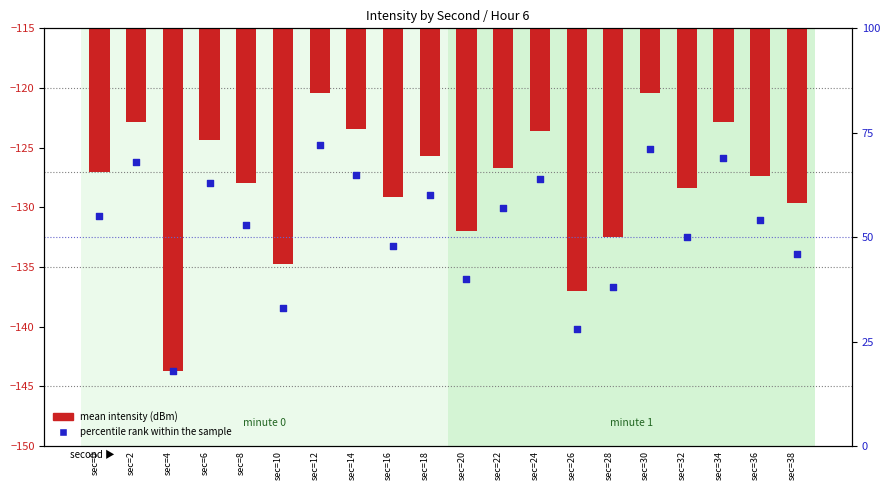

Which series has the largest Y range (max minus min)?

percentile rank within the sample